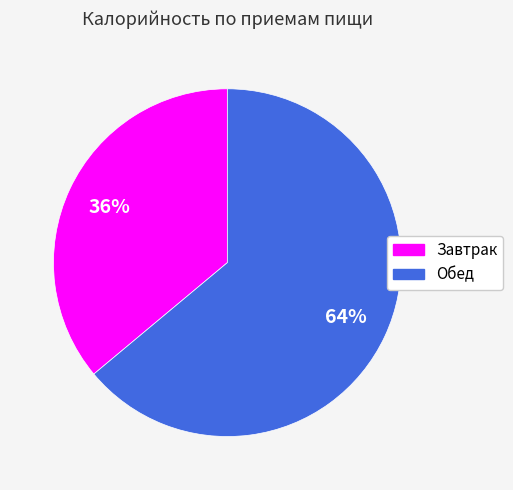

Is there any slice that represents more than half of the pie?

Yes